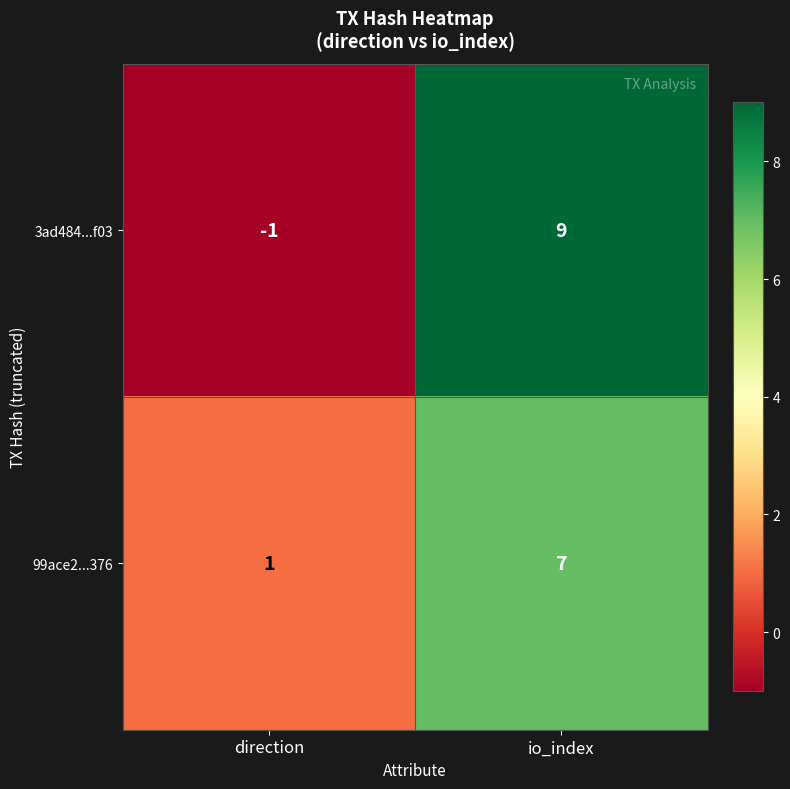

Reading left to right, list all the values displayed in this chart.

3ad484...f03: -1	9
99ace2...376: 1	7